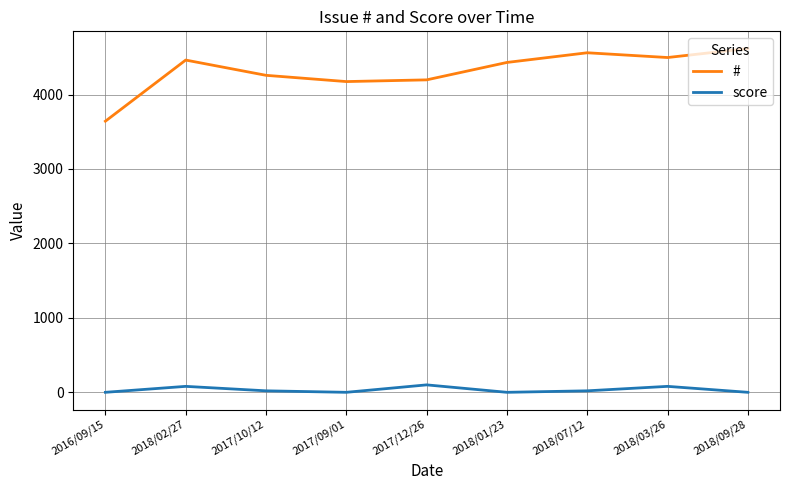

What value does the score series have at 2018/07/12, to the nearest 5?

20